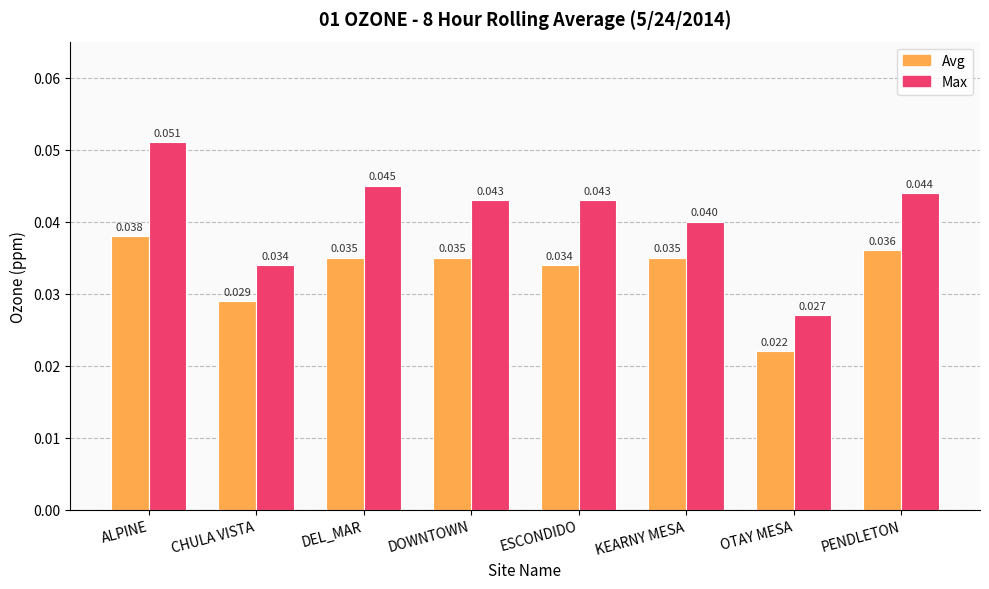

What are all the series names shown in the legend?

Avg, Max